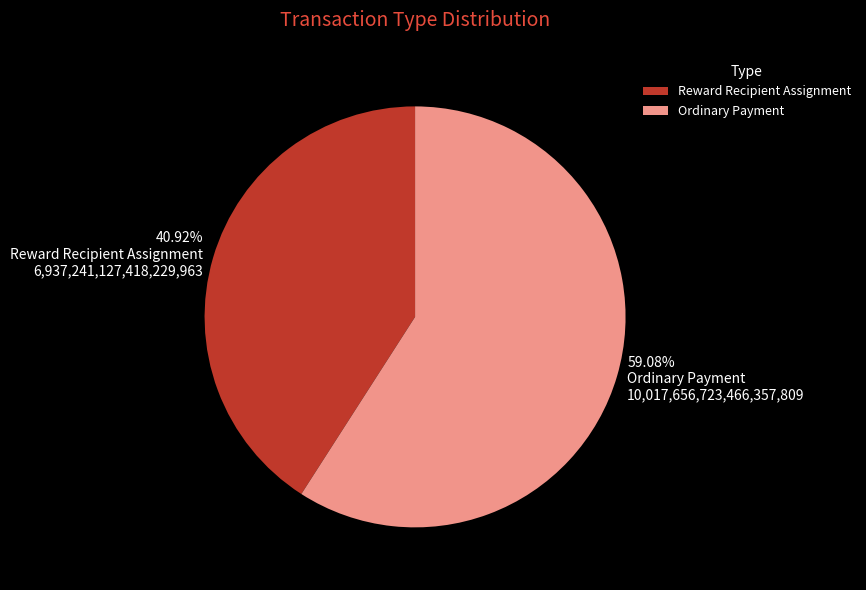

What percentage do Ordinary Payment and Reward Recipient Assignment together represent?

100.0%